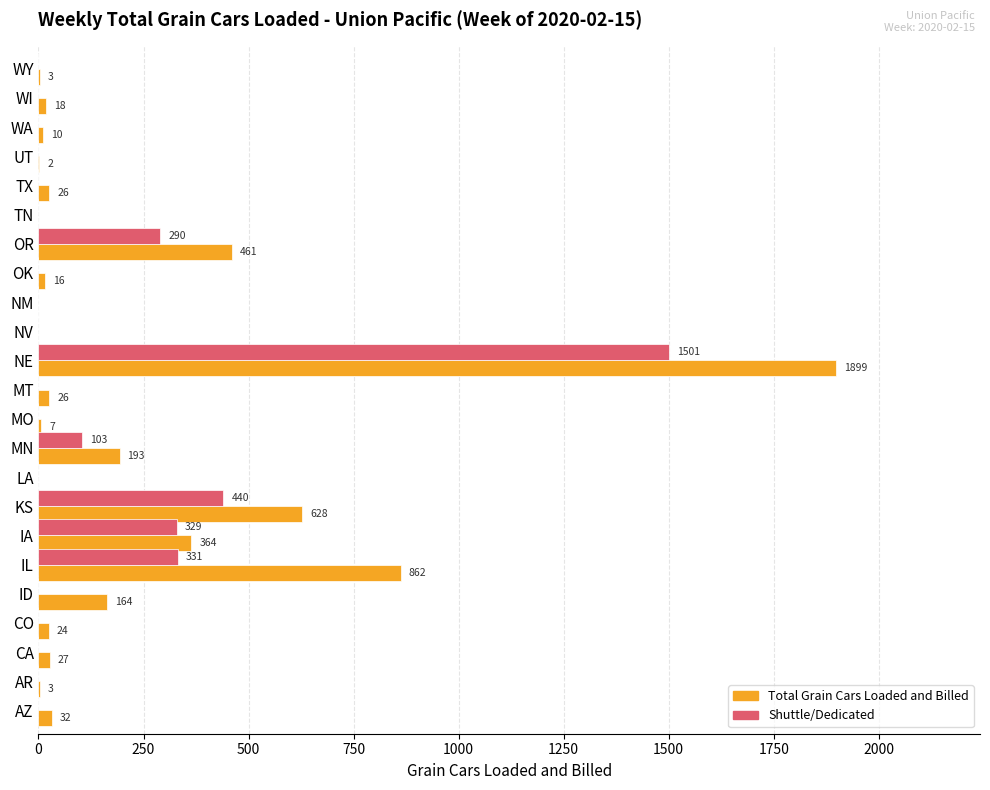

At which category does the chart reach its peak across all series?

NE